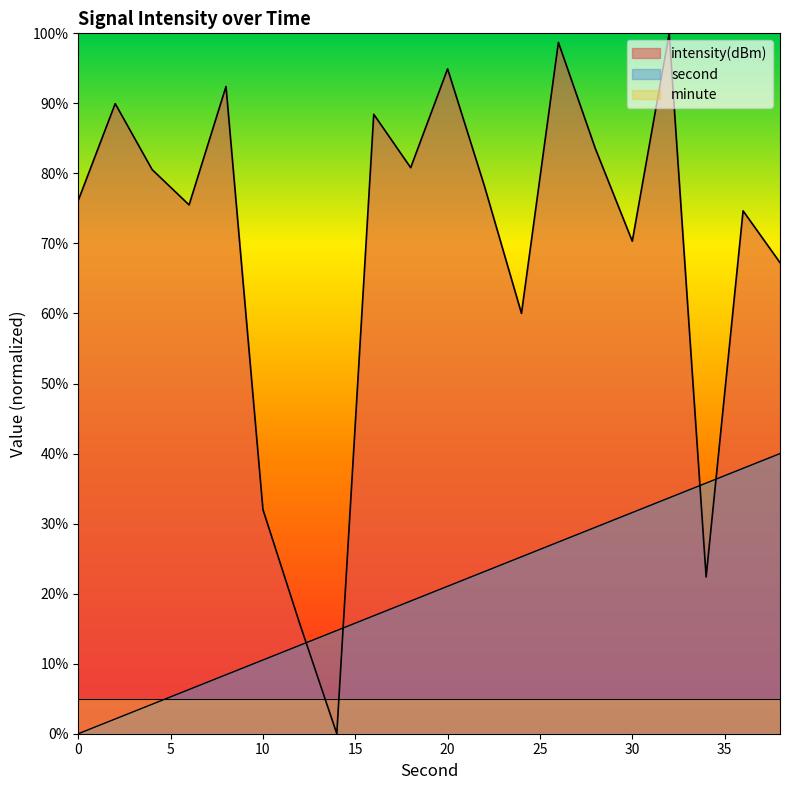

How many intersections are there between intensity(dBm) and second?

4